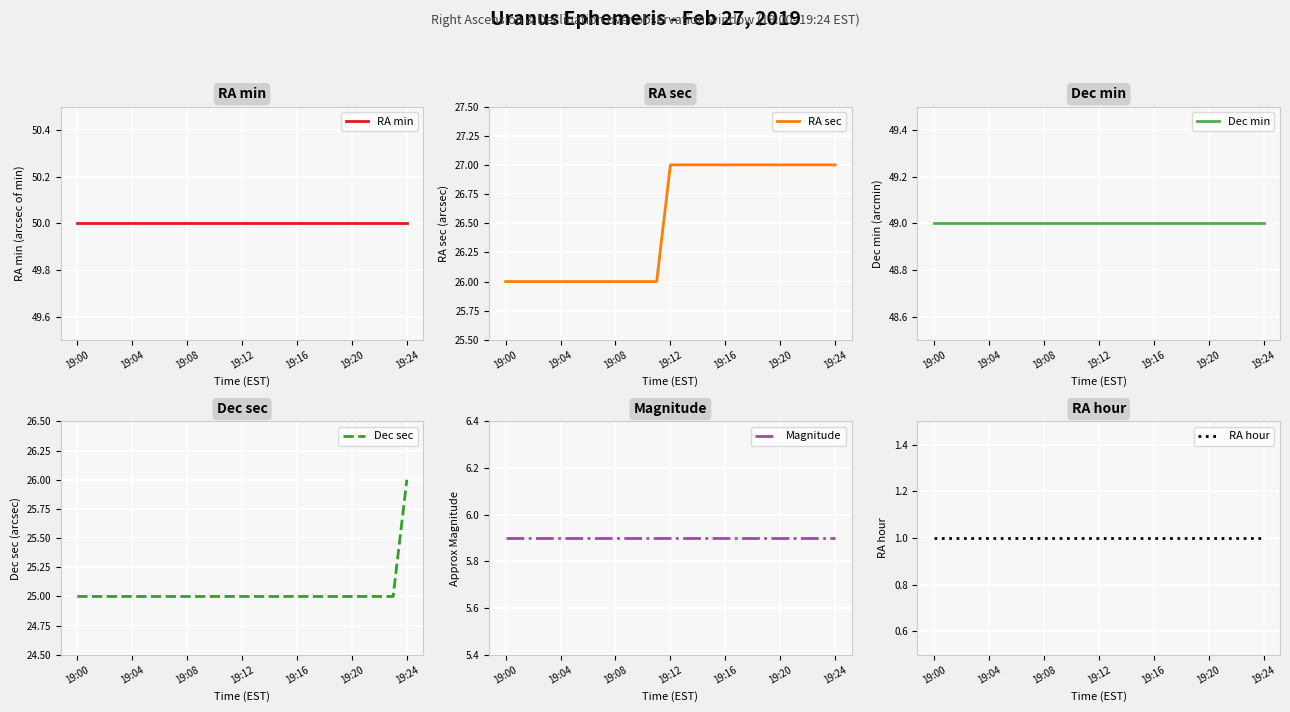

Which series has the largest total across all categories?

RA min